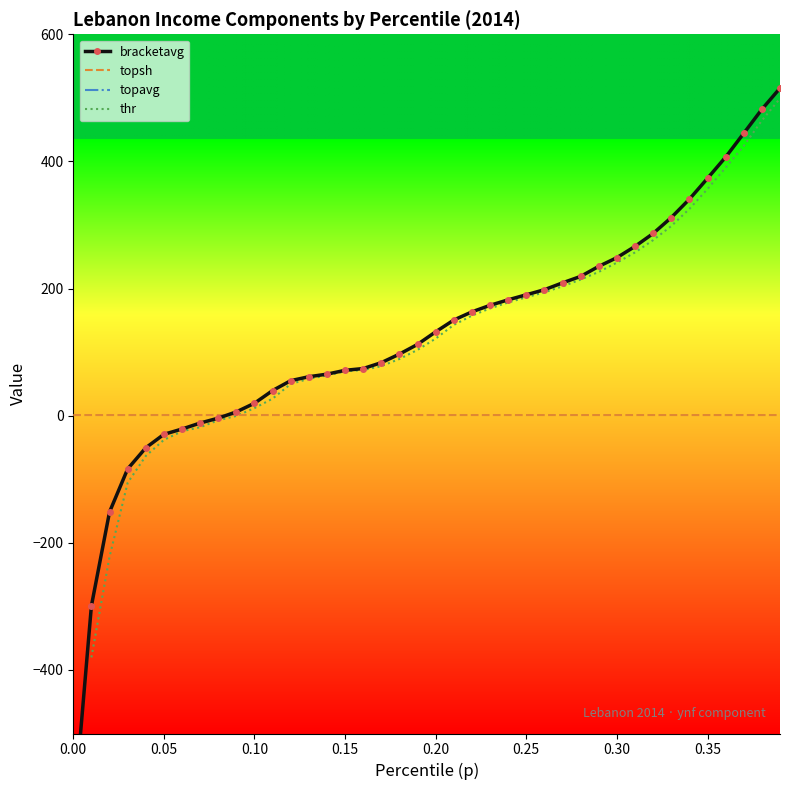

What is the maximum value for topavg?

5024.0